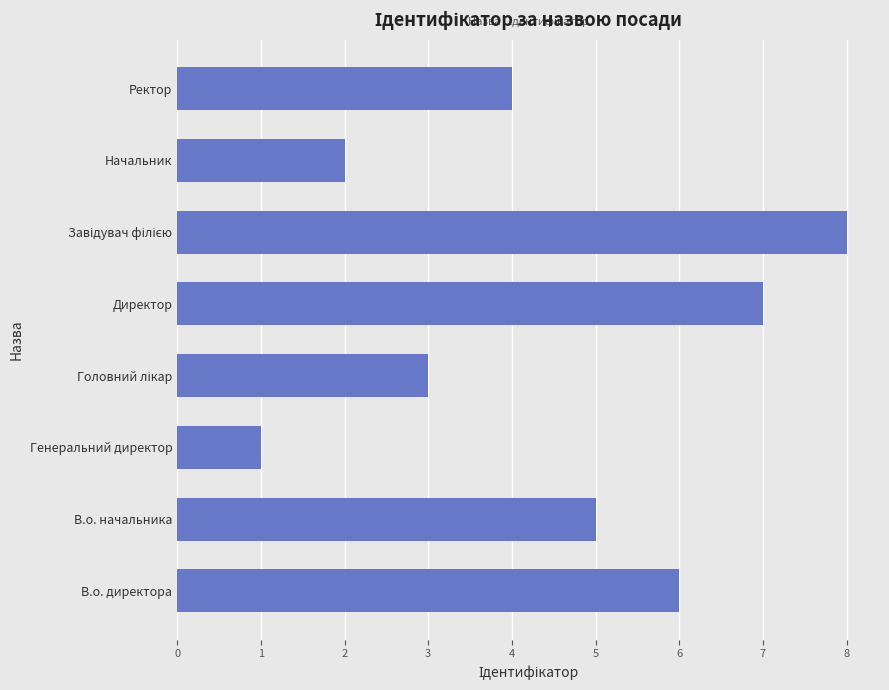

Does the chart contain any negative values?

No